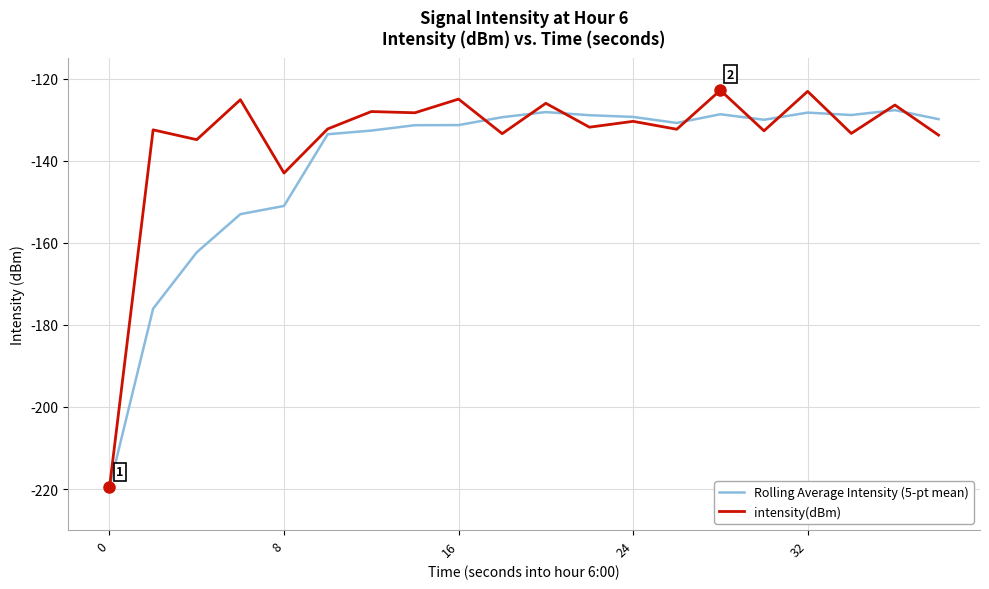

Which series has the largest range (max minus min)?

intensity(dBm)